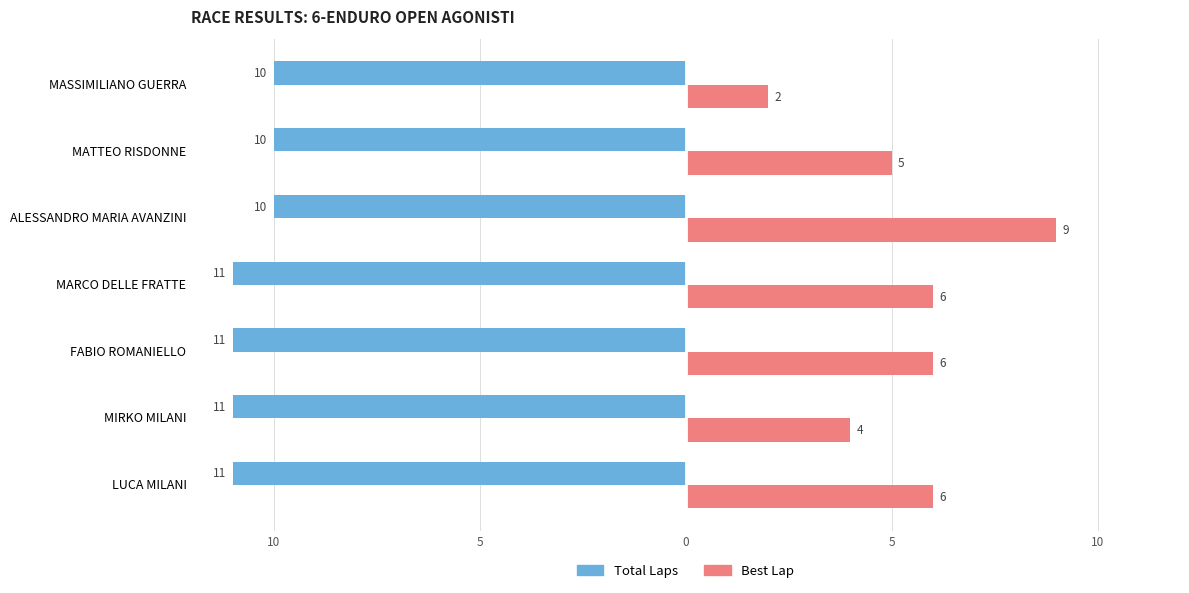

What are all the series names shown in the legend?

Total Laps, Best Lap